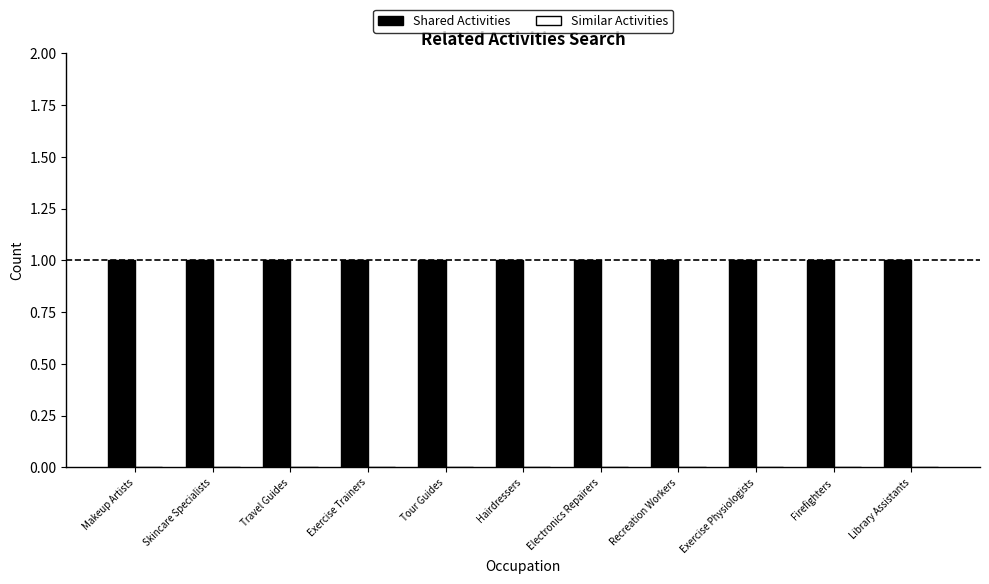

What is the total value across all series at Exercise Physiologists?

1